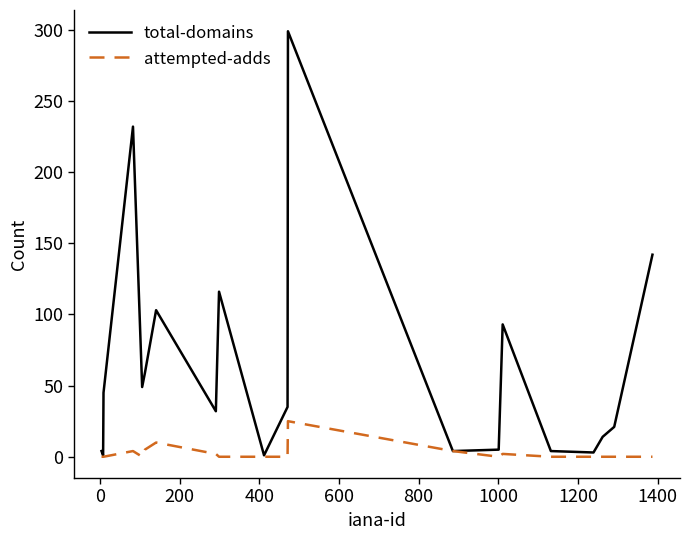

Is this an area chart (filled region under the line)?

No